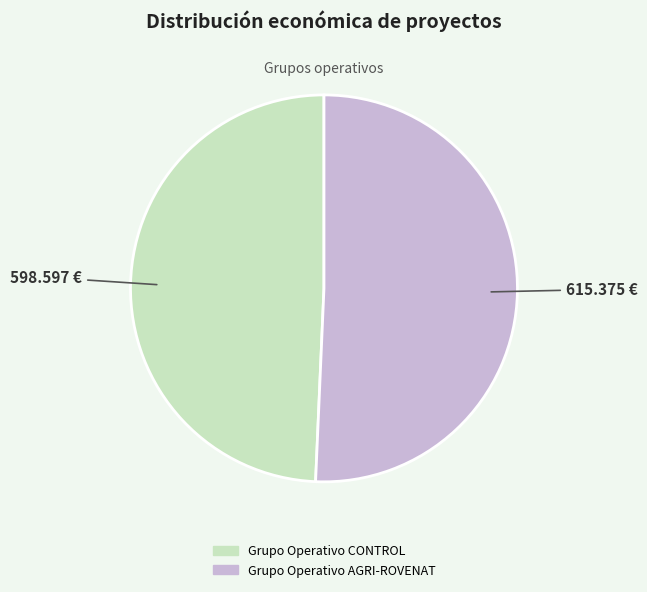

How many segments does this pie chart have?

2